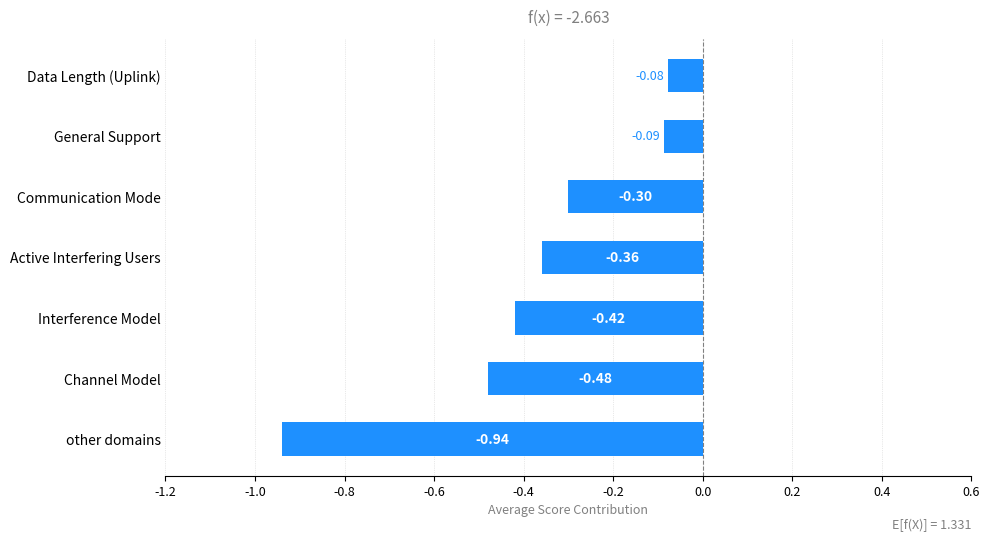

What is the change in value from Communication Mode to General Support?

+0.2